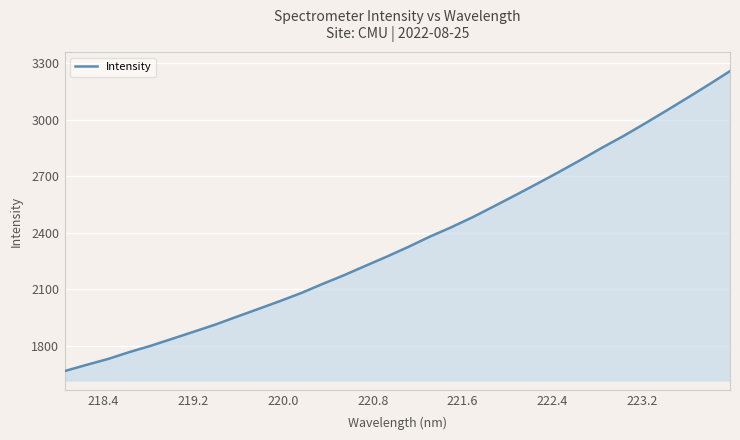

How many values exceed 2324?

16